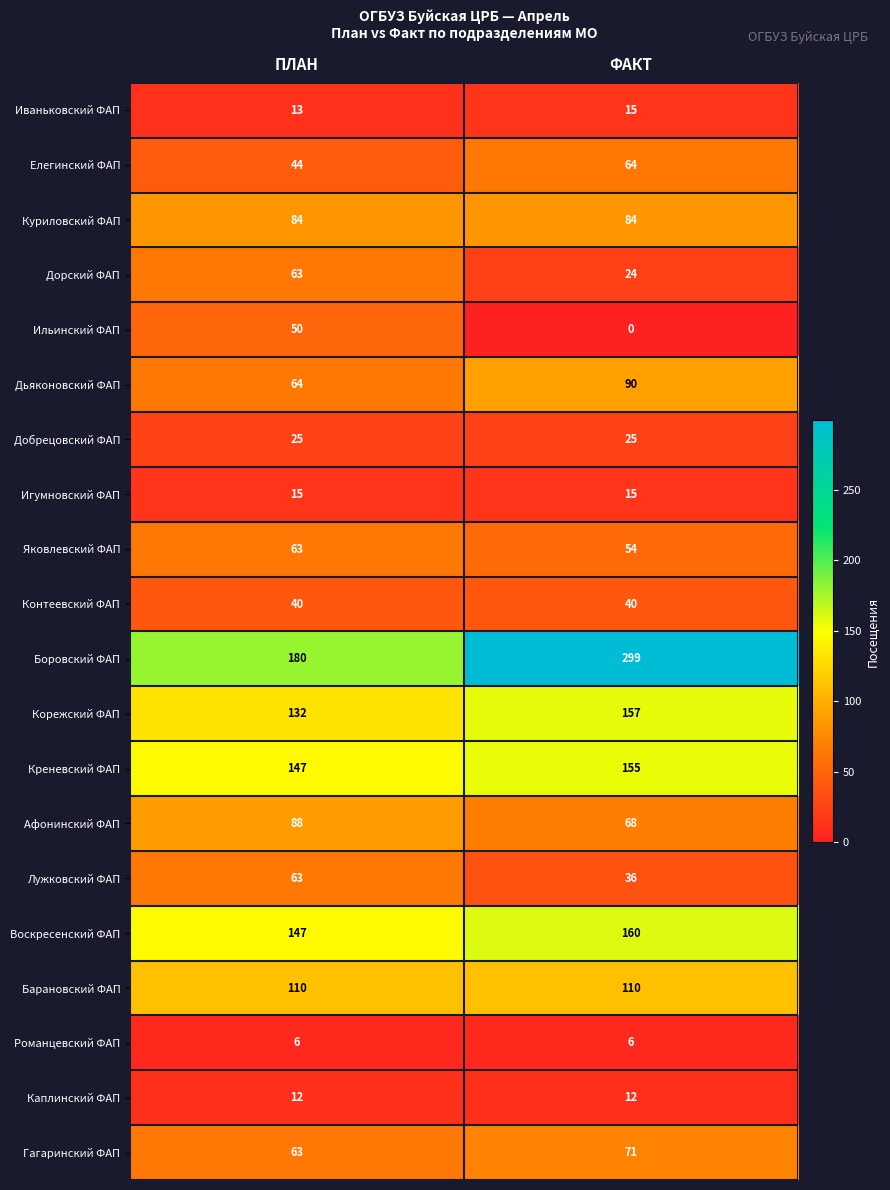

True or false: Лужковский ФАП has a value of 63 at ПЛАН.

True